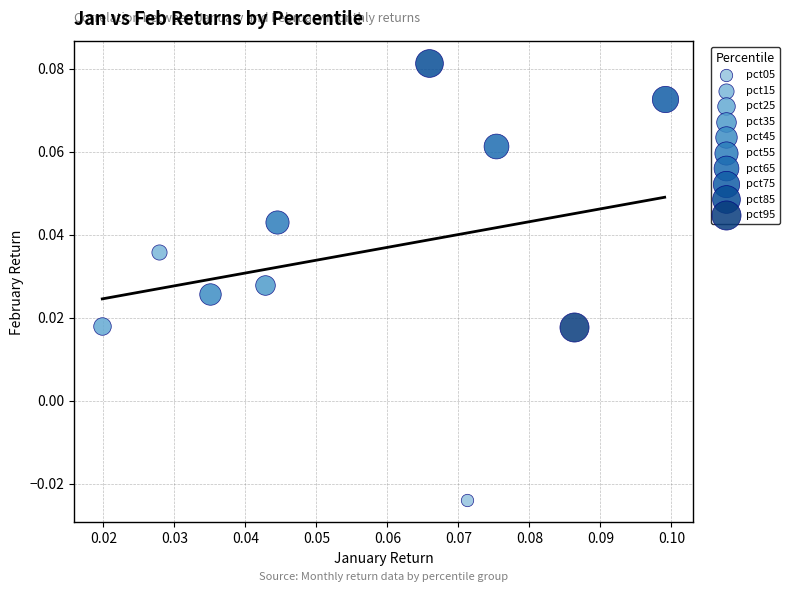

Which series reaches the minimum Y coordinate?

pct05